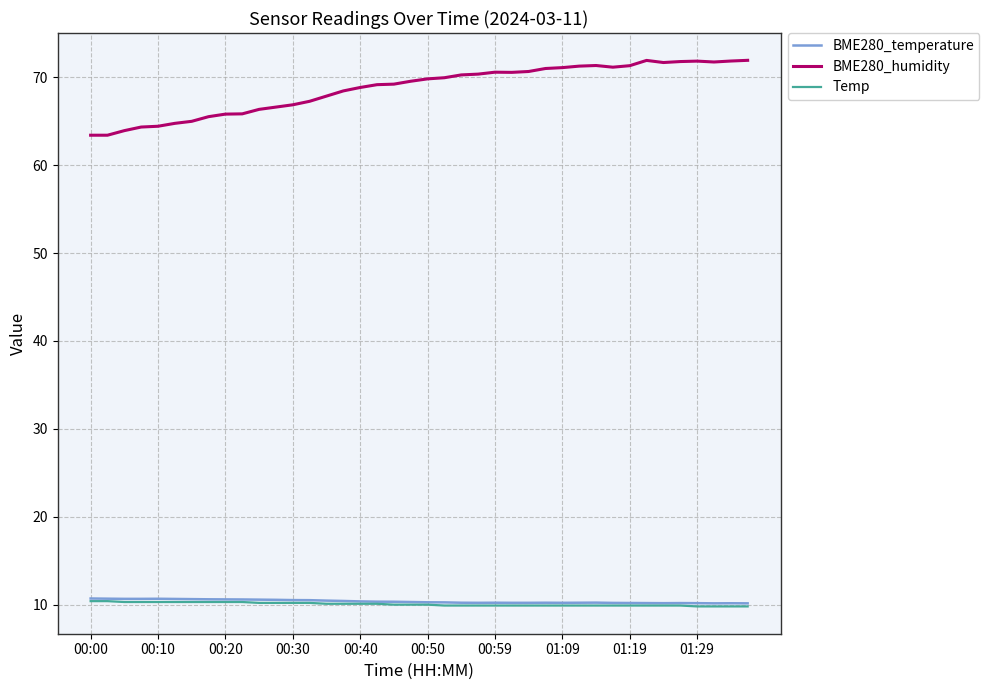

Which series has the largest total across all categories?

BME280_humidity